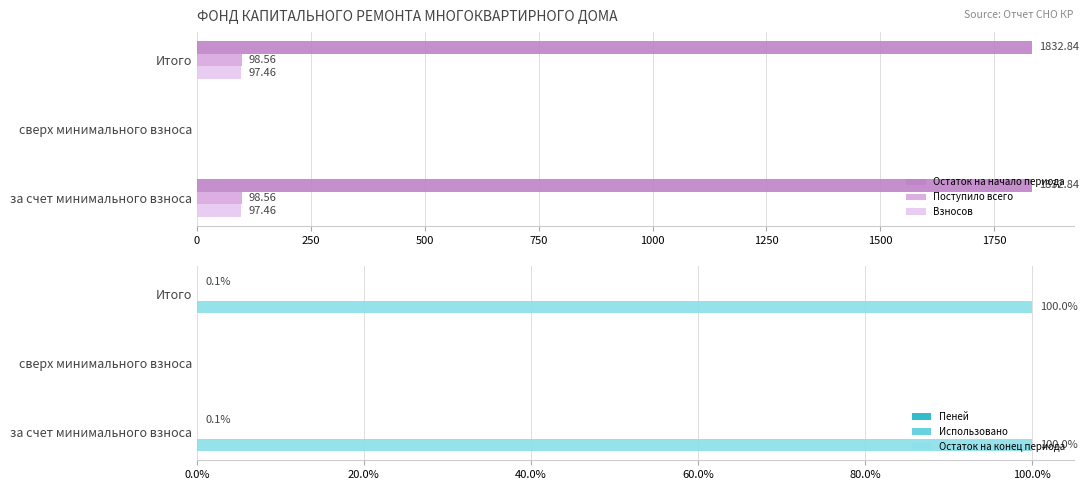

What are all the series names shown in the legend?

Остаток на начало периода, Поступило всего, Взносов, Пеней, Использовано, Остаток на конец периода